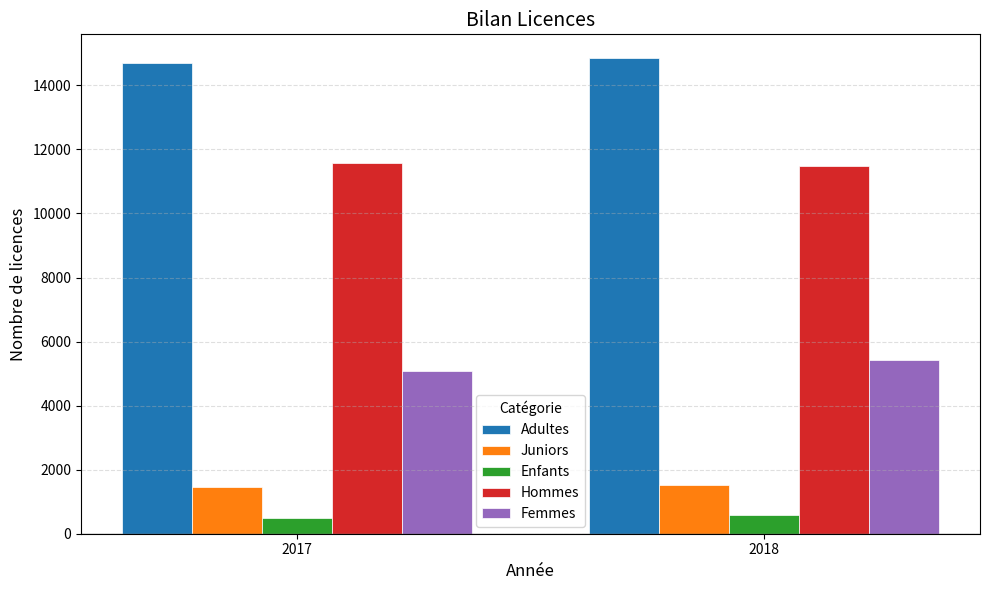

Are the bars grouped side by side (vs. stacked)?

Yes